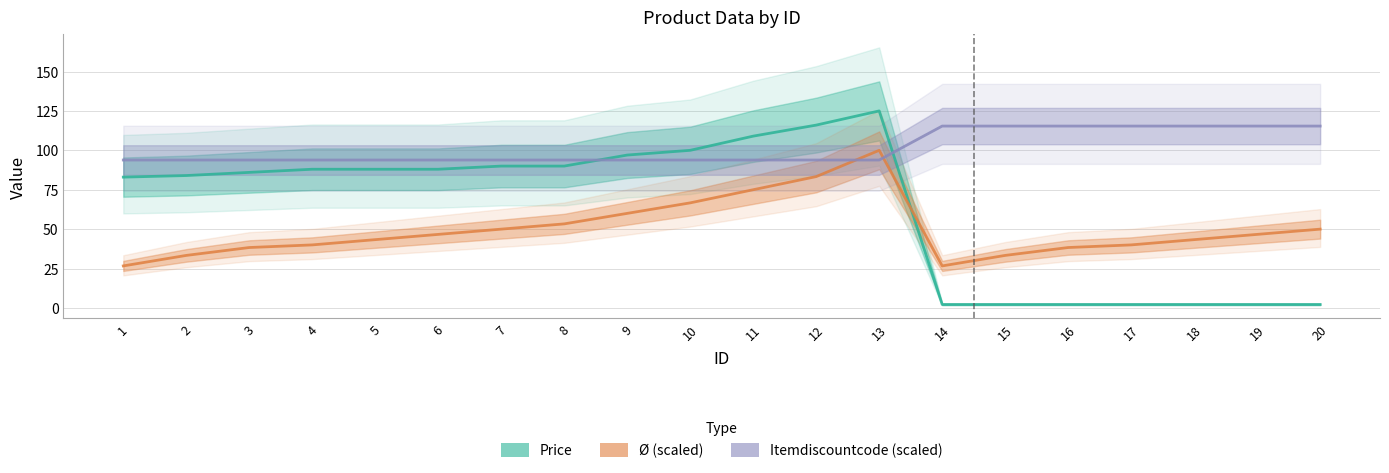

The Price series shows 137.4 at 4. True or false?

False